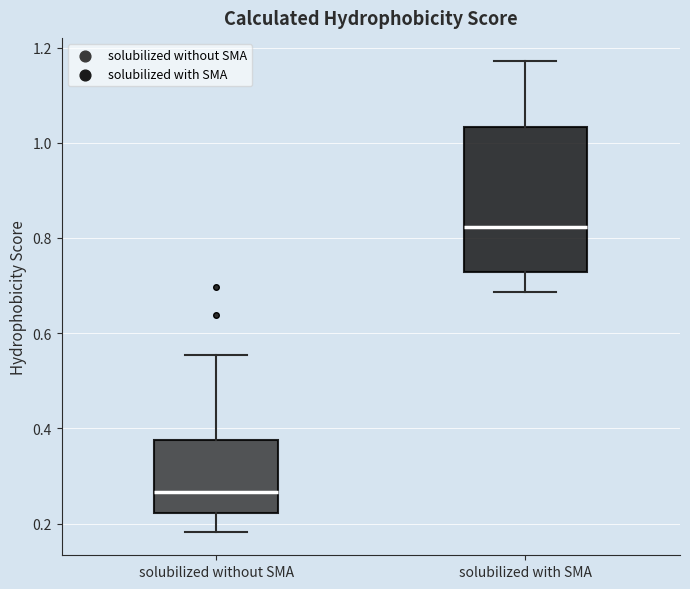

Where is the lower edge of the box for solubilized without SMA on the y-axis? The values are not printed on the chart, so give them approximately, as read against the axis.

0.22